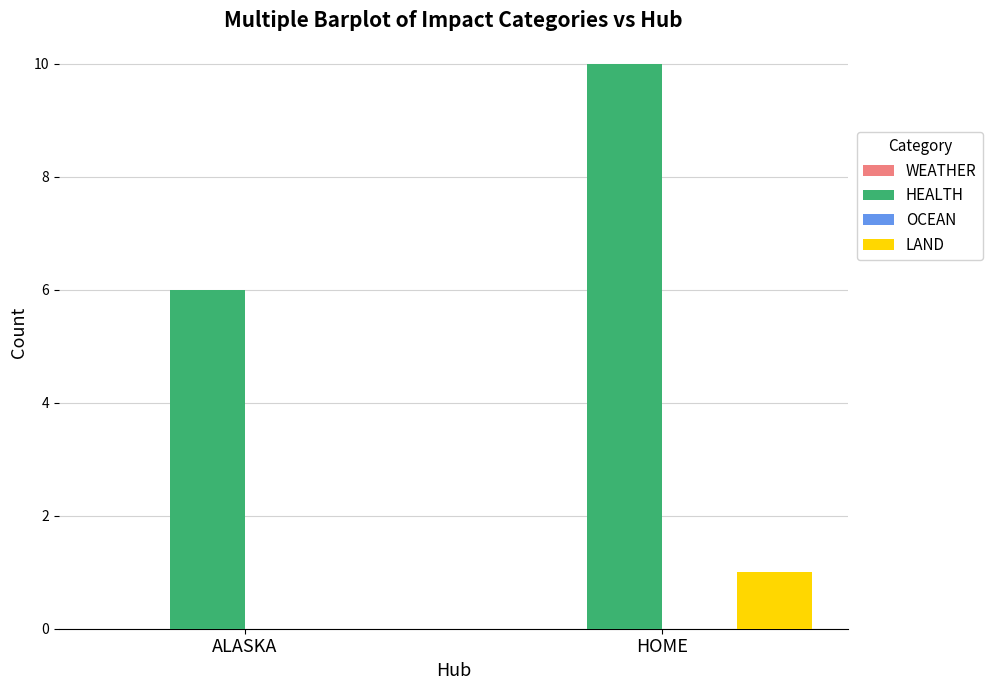

Which series changed the most between ALASKA and HOME?

HEALTH